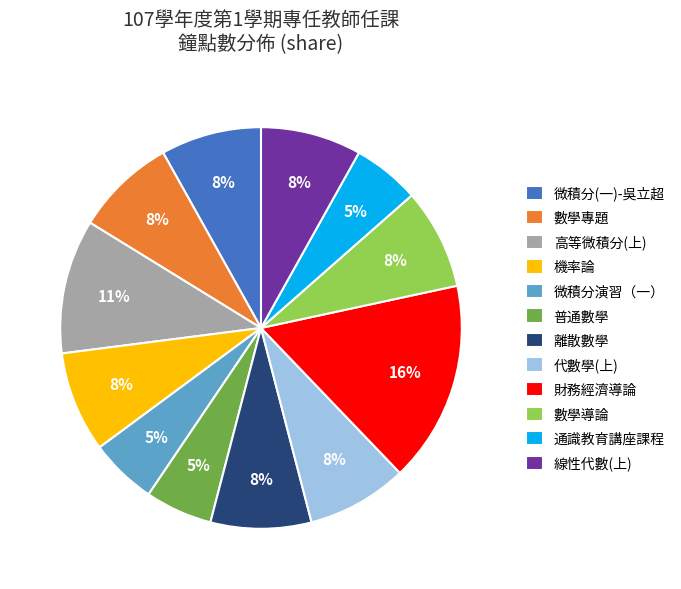

True or false: 線性代數(上) accounts for 8% of the total.

True